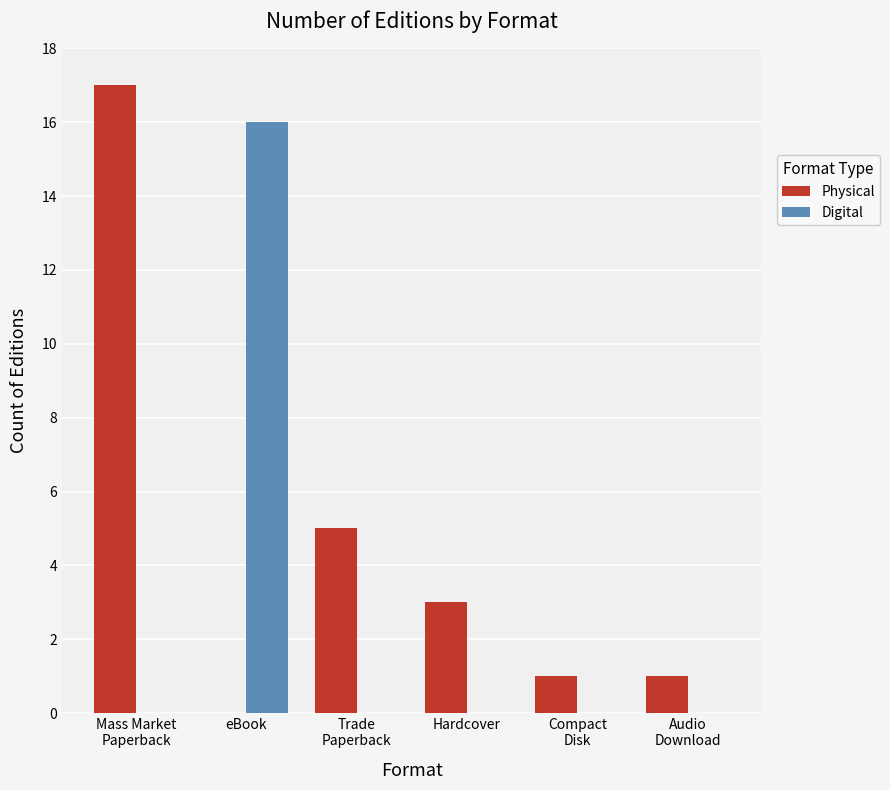

What are all the series names shown in the legend?

Physical, Digital